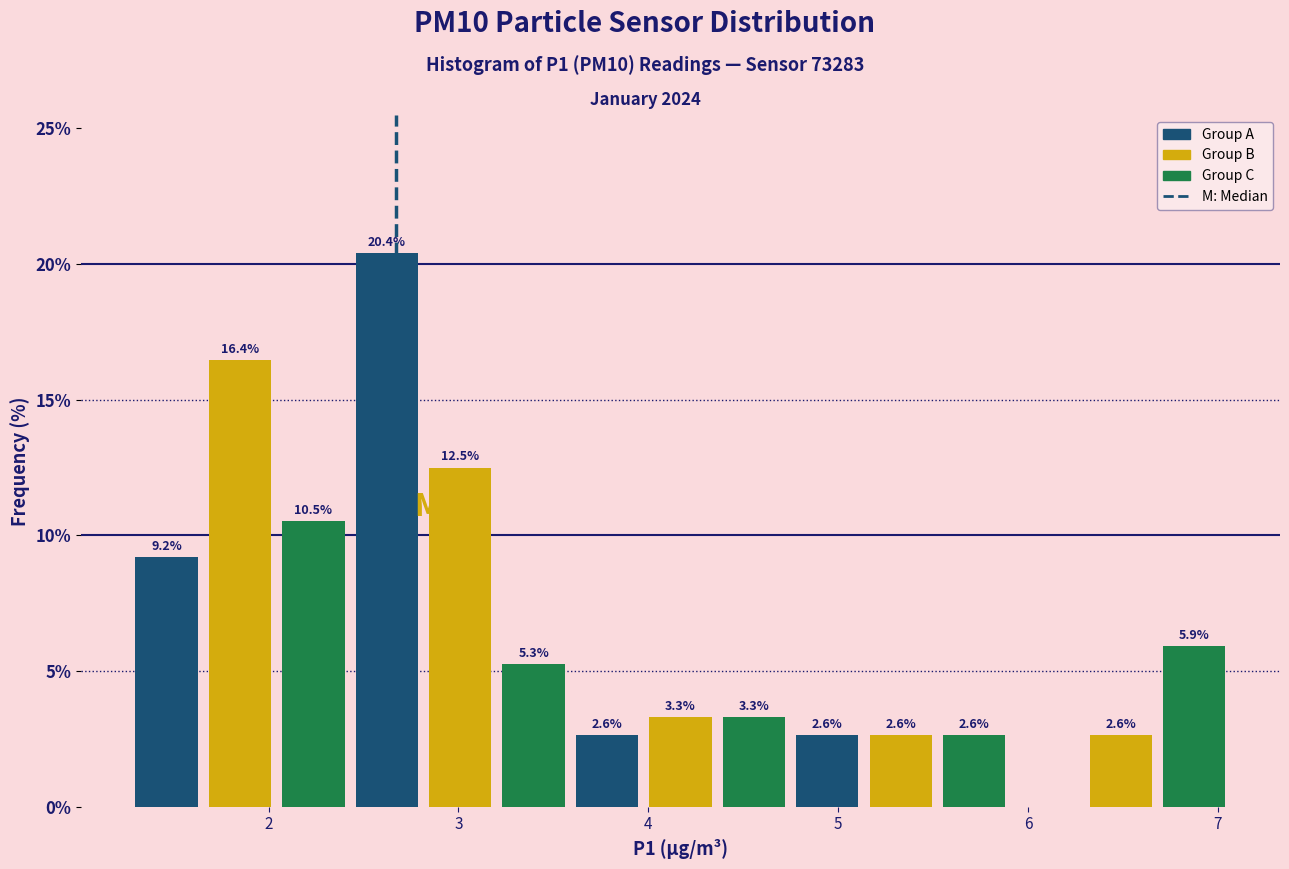

Around what value on the x-axis is the tallest bar? Give the approximate position of its centre, as read against the axis.

2.6